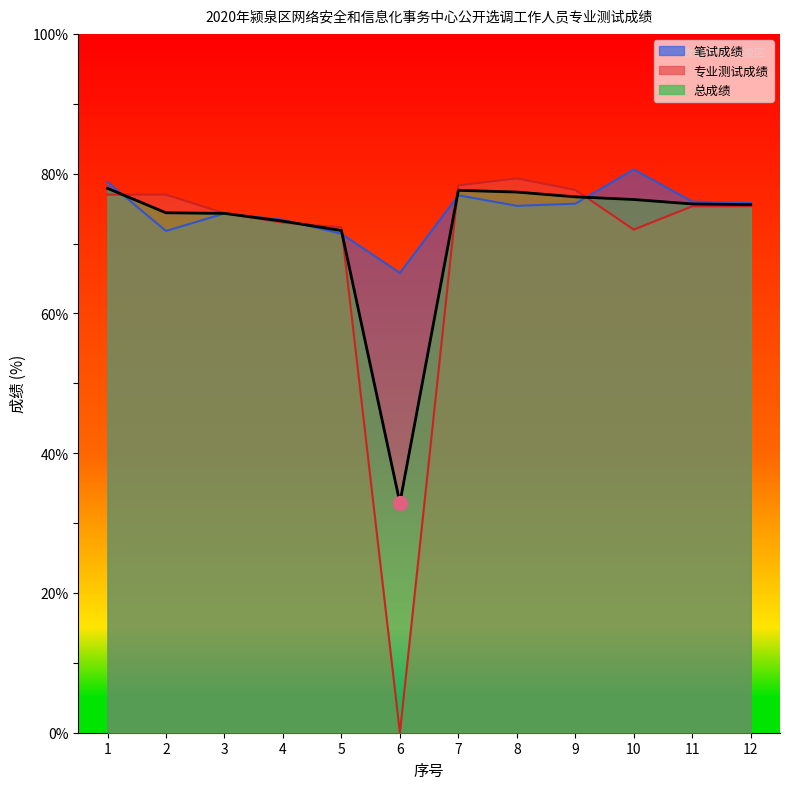

What is the spread (max minus min) of values at 4?

0.4